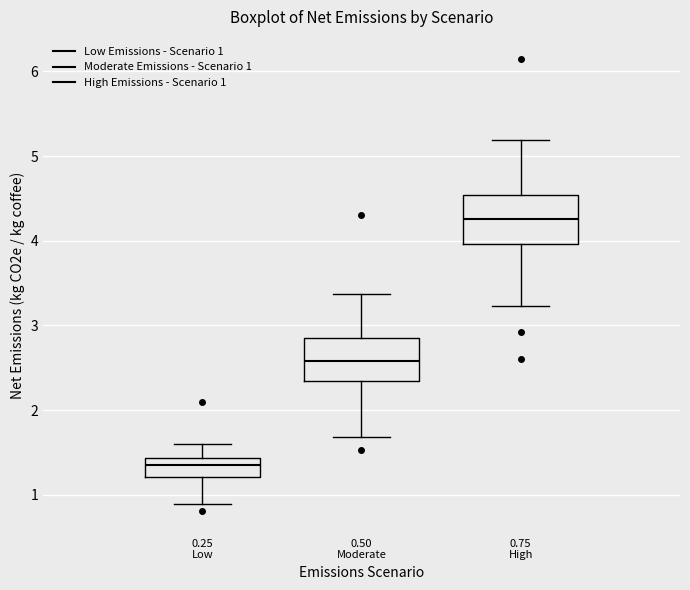

Where does the upper whisker of the box for 0.75 High end on the y-axis? The values are not printed on the chart, so give them approximately, as read against the axis.

5.2